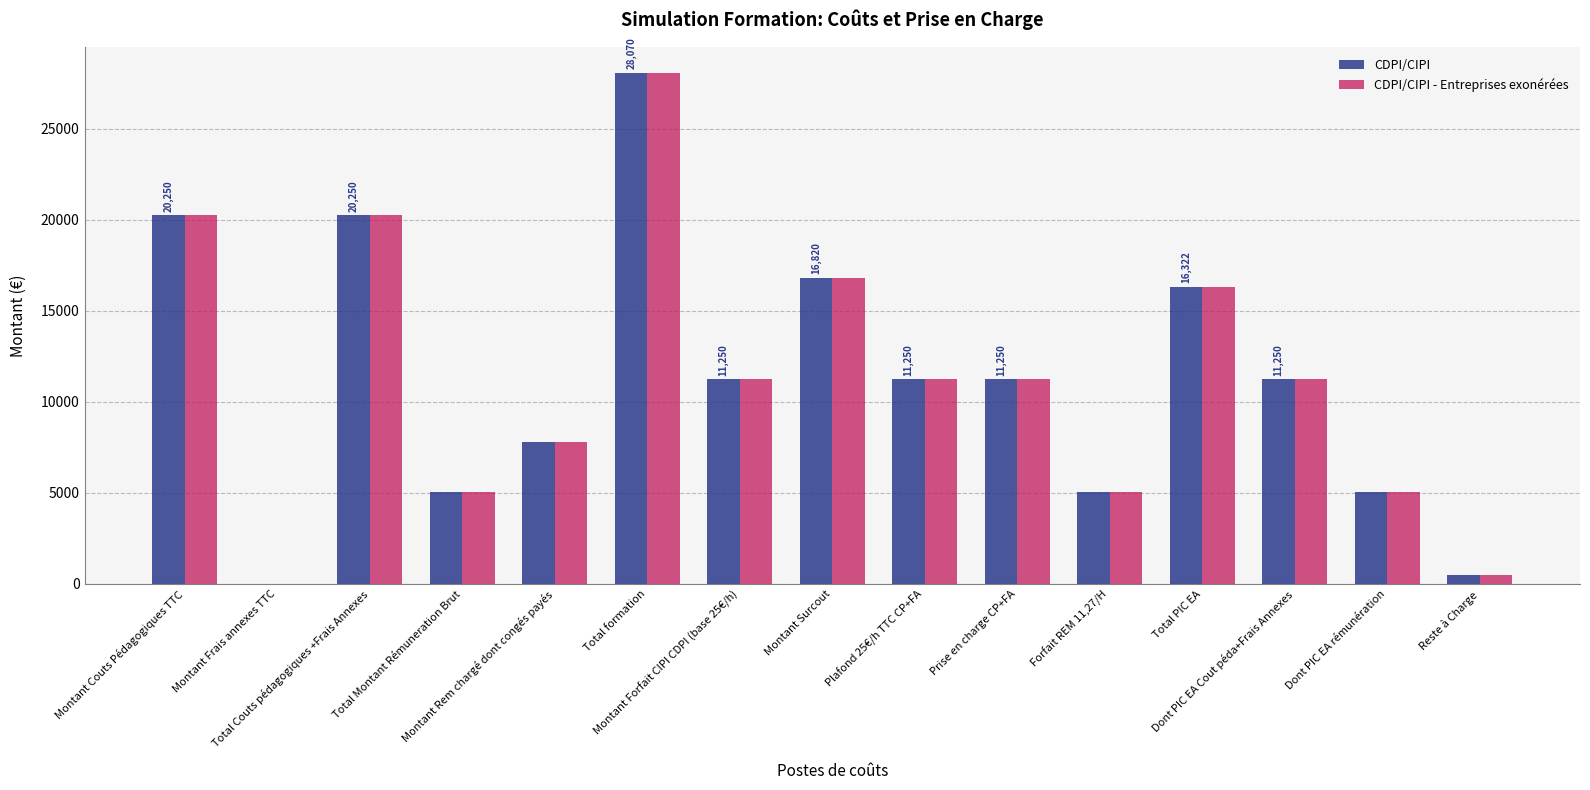

What is the average value of the CDPI/CIPI - Entreprises exonérées series?

11349.7